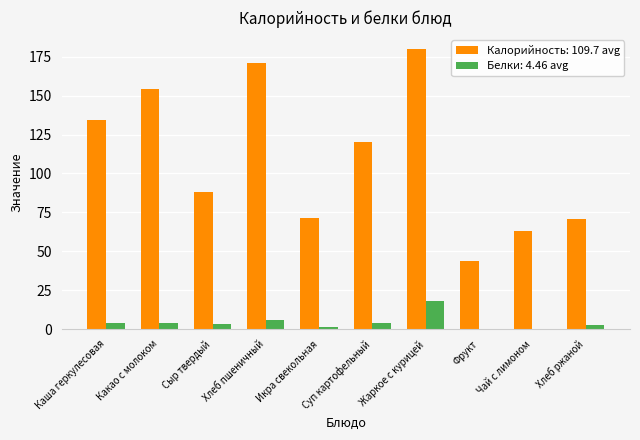

What is the sum of all Белки: 4.46 avg values?

44.6